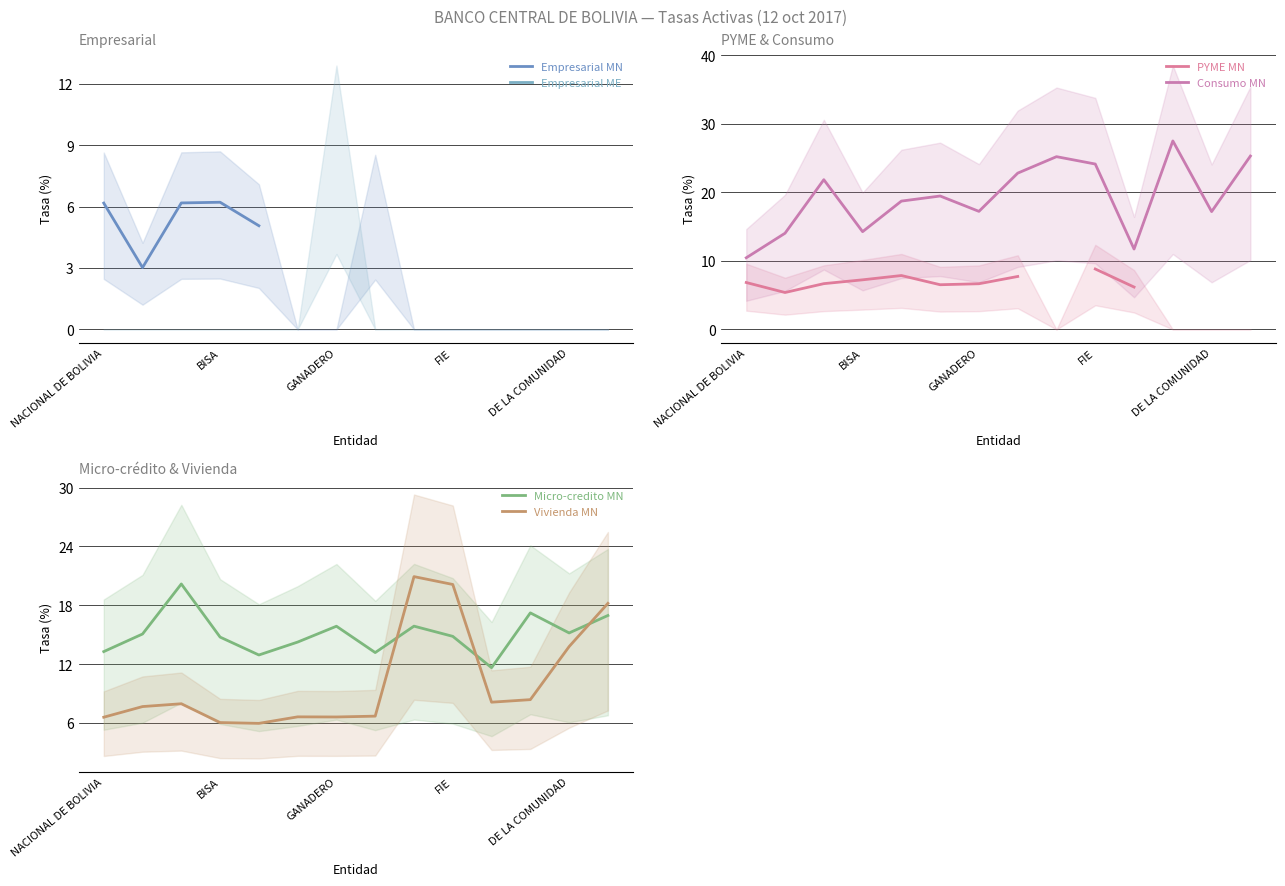

What value does the Consumo MN series have at FIE?

24.1